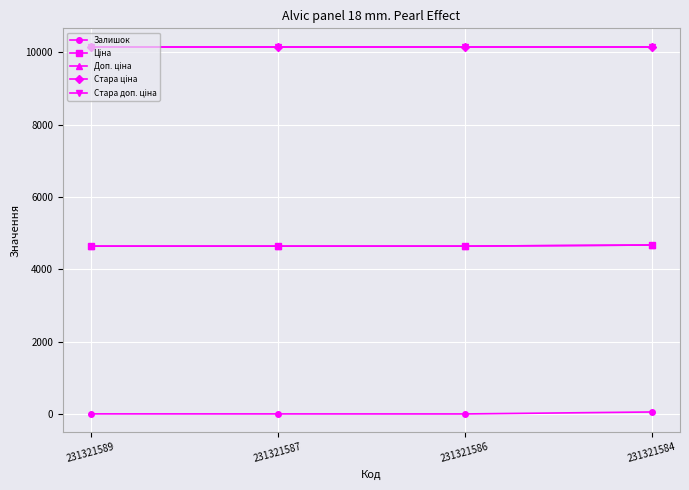

True or false: Стара доп. ціна and Стара ціна intersect in this chart.

False